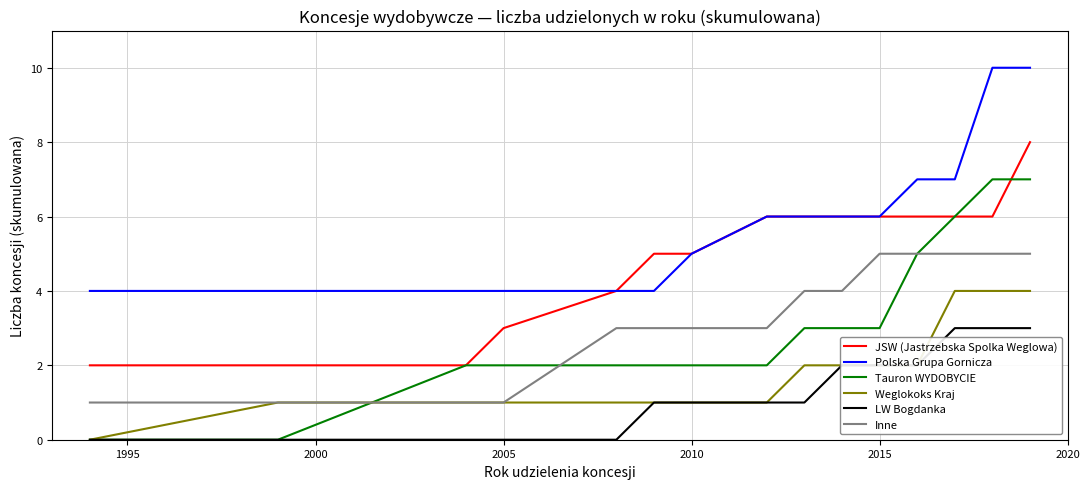

Which series has the widest spread of values?

Tauron WYDOBYCIE